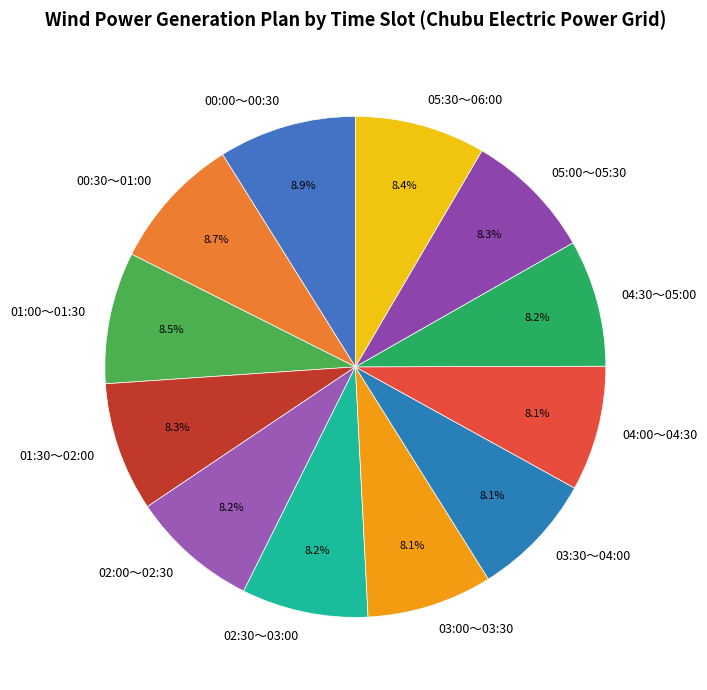

What portion of the pie excludes 02:00～02:30?

91.8%